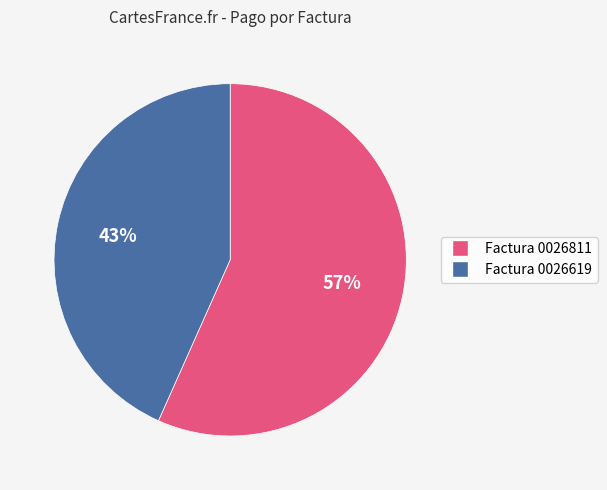

Does any single category account for the majority?

Yes